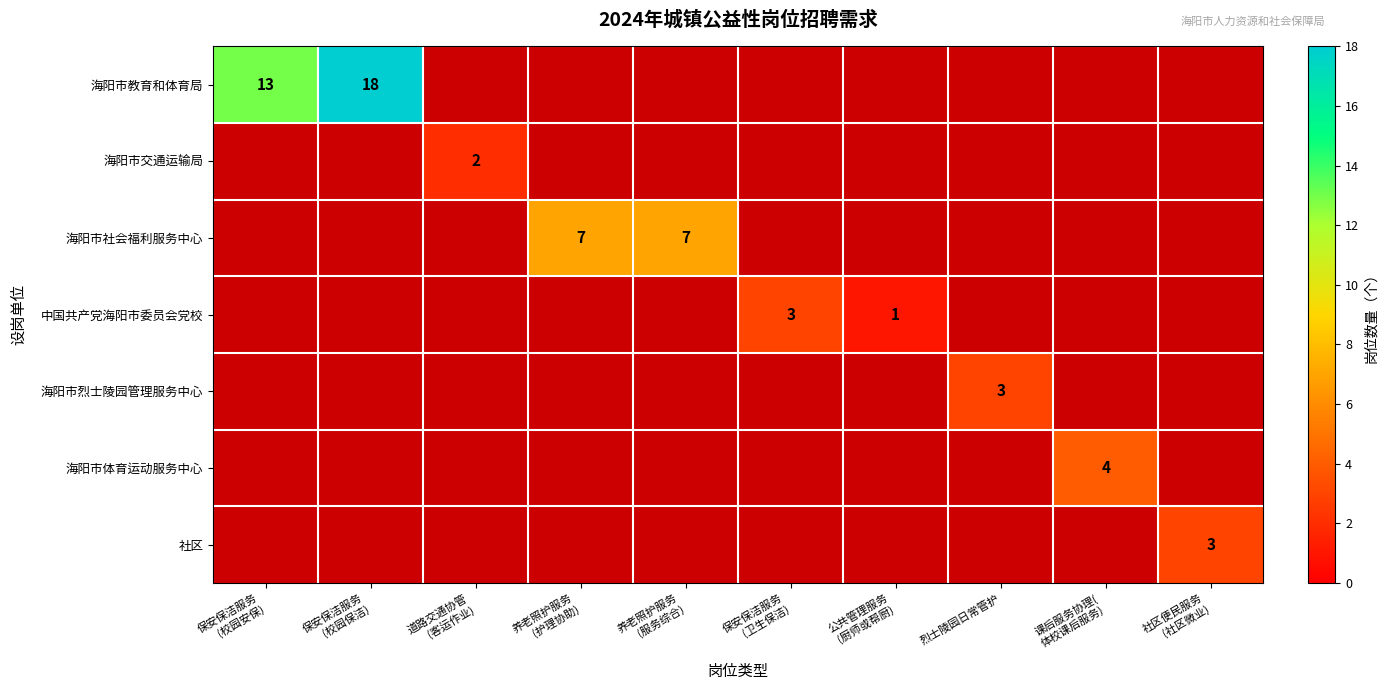

What is the average value of the 海阳市教育和体育局 series?

3